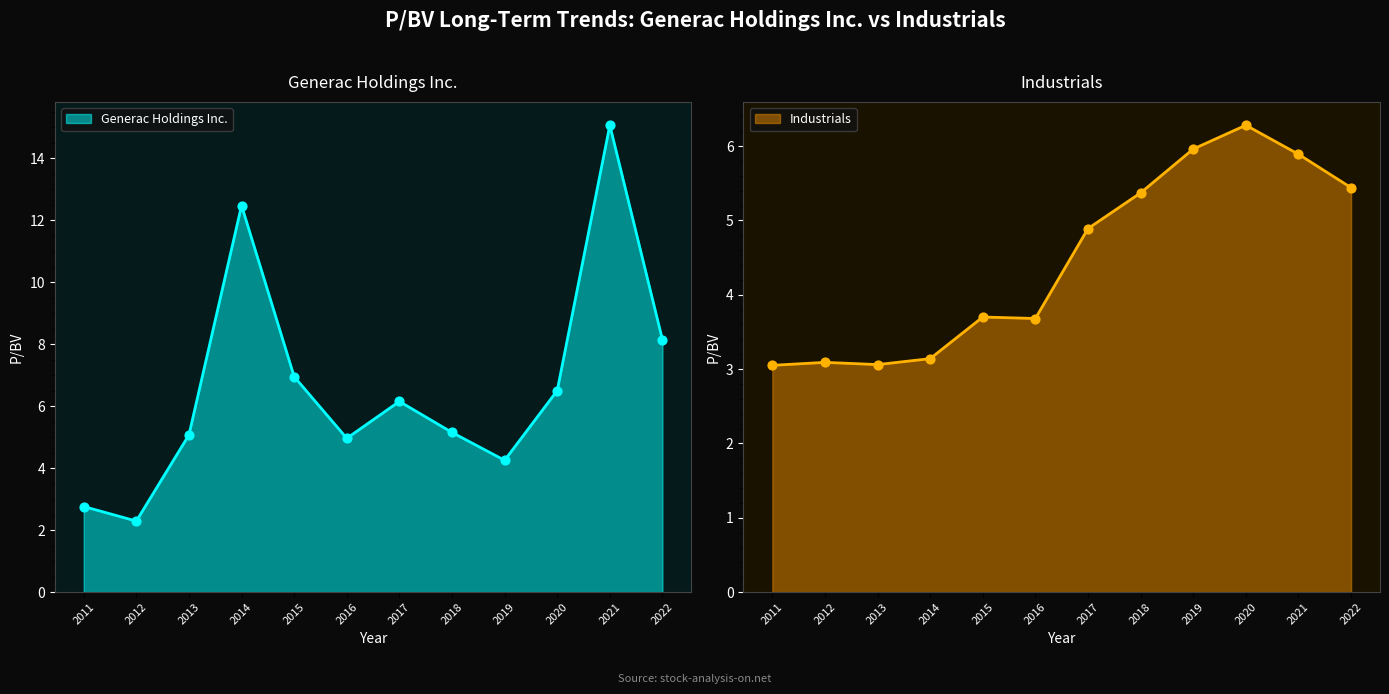

Which series has the widest spread of Y values?

Generac Holdings Inc.